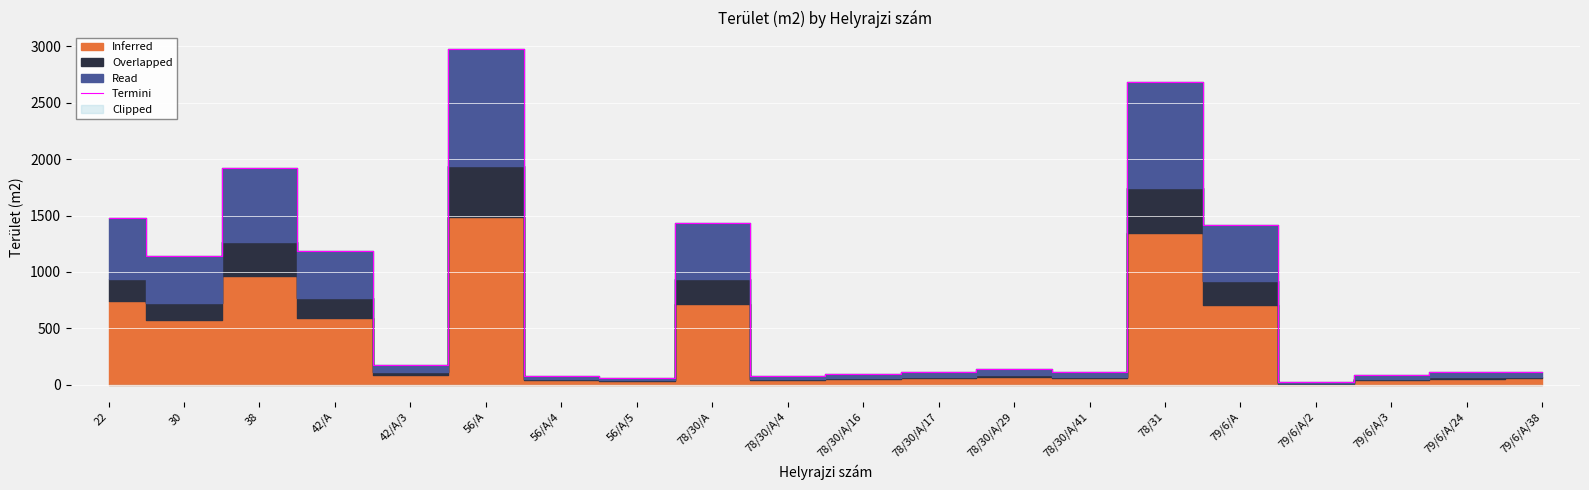

The chart shows a value of 246 at 42/A/3. True or false?

False